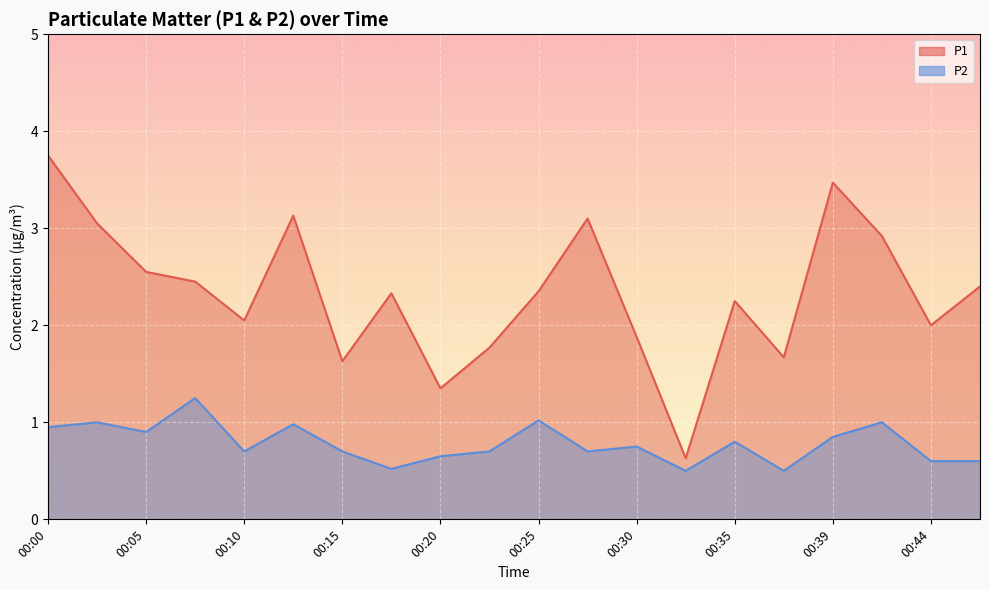

Where is P1 nearest to the value 2?

00:44